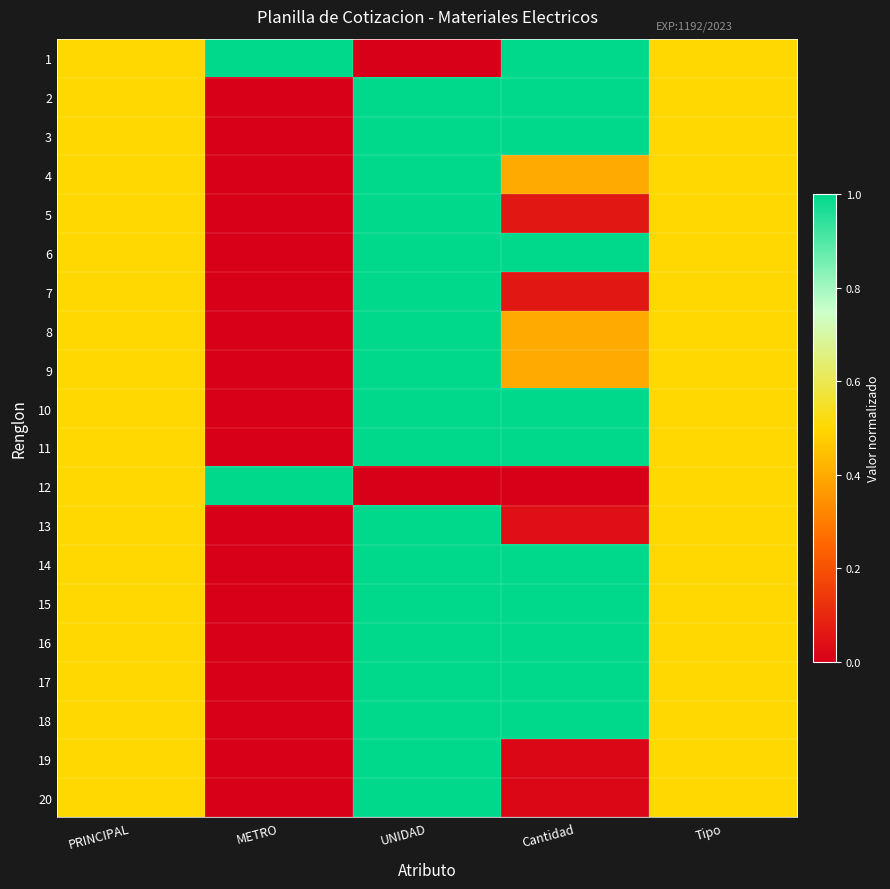

At METRO, list the series in order from largest to smallest.

1, 12, 2, 3, 4, 5, 6, 7, 8, 9, 10, 11, 13, 14, 15, 16, 17, 18, 19, 20